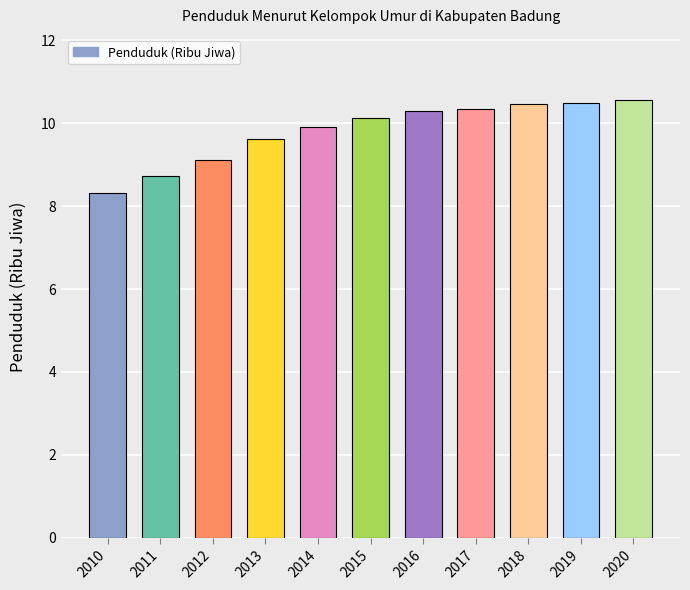

Are the bars horizontal?

No